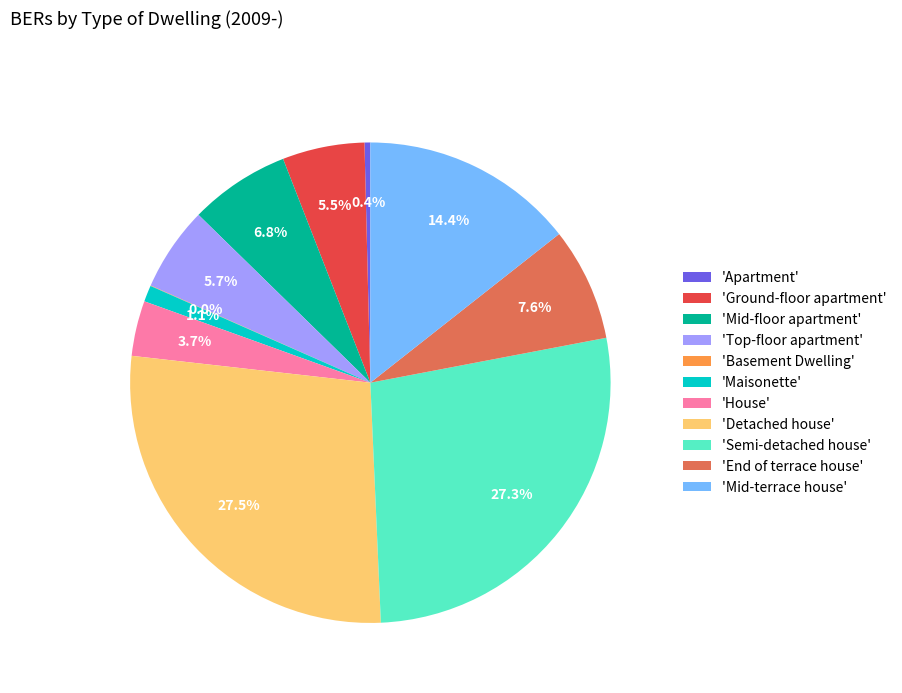

Is there a majority slice in this chart?

No